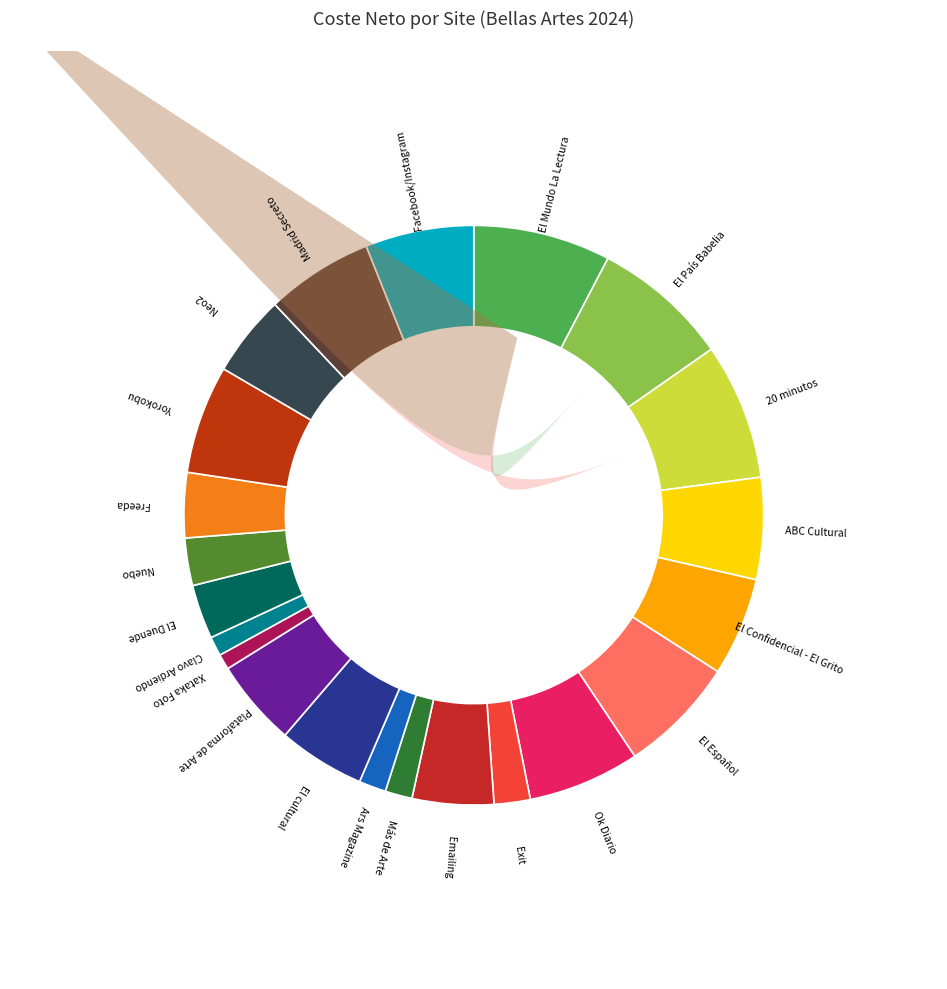

Rank the categories by value from lowest to highest.

Xataka Foto, Clavo Ardiendo, Más de Arte, Ars Magazine, Exit, Nuebo, El Duende, Freeda, Emailing, Neo2, El cultural, Plataforma de Arte, El Confidencial - El Grito, ABC Cultural, Madrid Secreto, Yorokobu, Facebook/Instagram, Ok Diario, El Español, 20 minutos, El País Babelia, El Mundo La Lectura